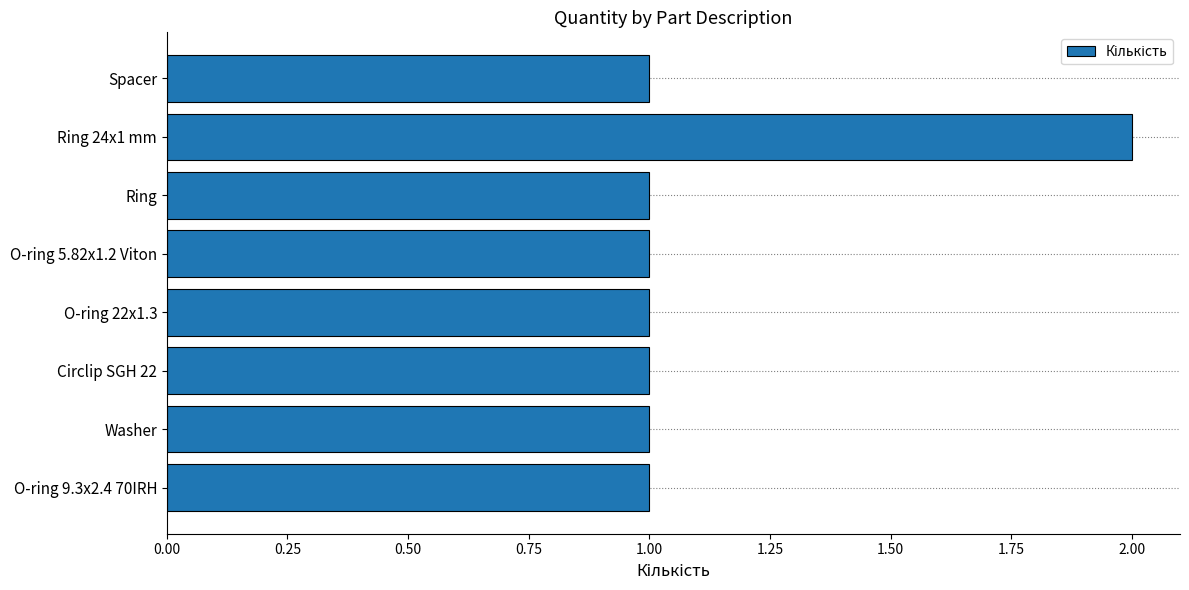

Reading top to bottom, list all the values displayed in this chart.

1	2	1	1	1	1	1	1